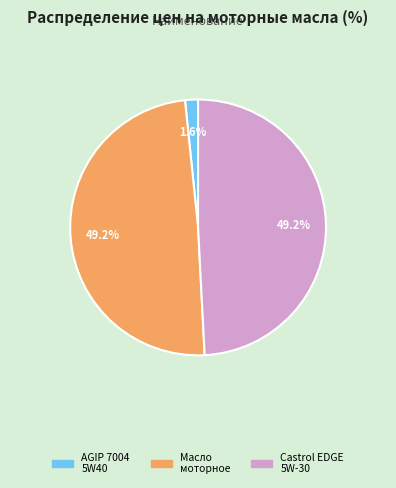

Is there a majority slice in this chart?

No